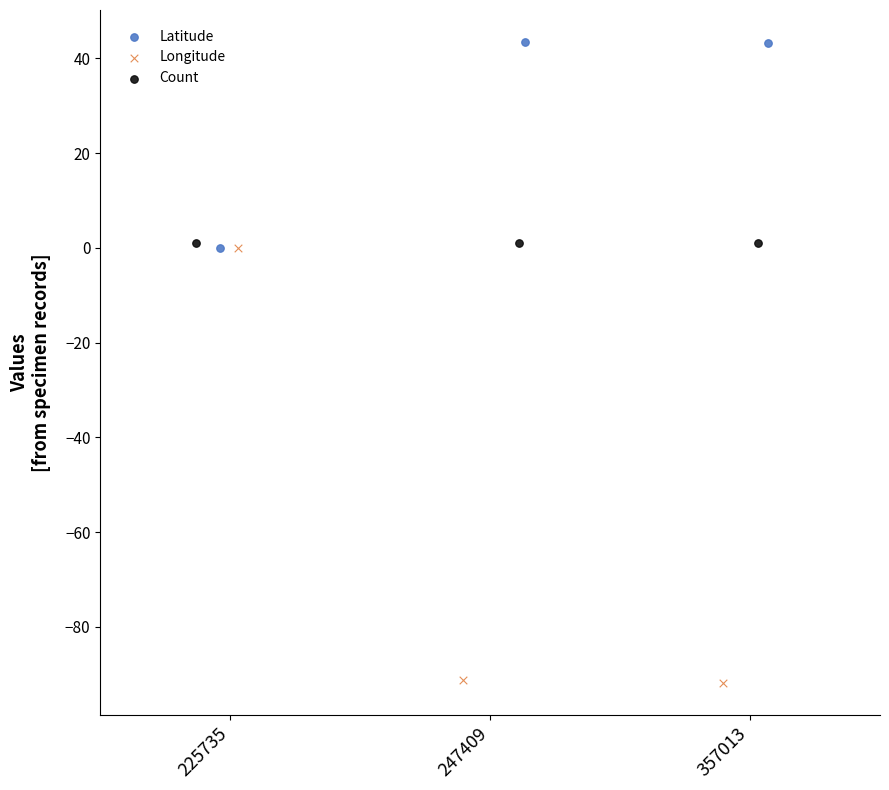

What are all the series names shown in the legend?

Latitude, Longitude, Count